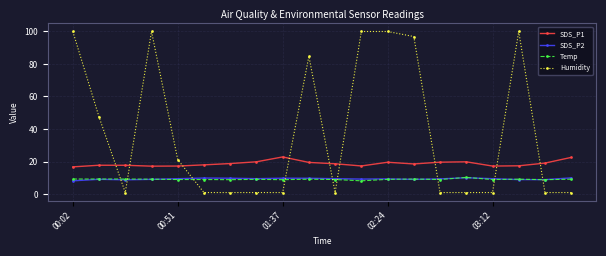

True or false: Temp and SDS_P1 cross at least once.

False